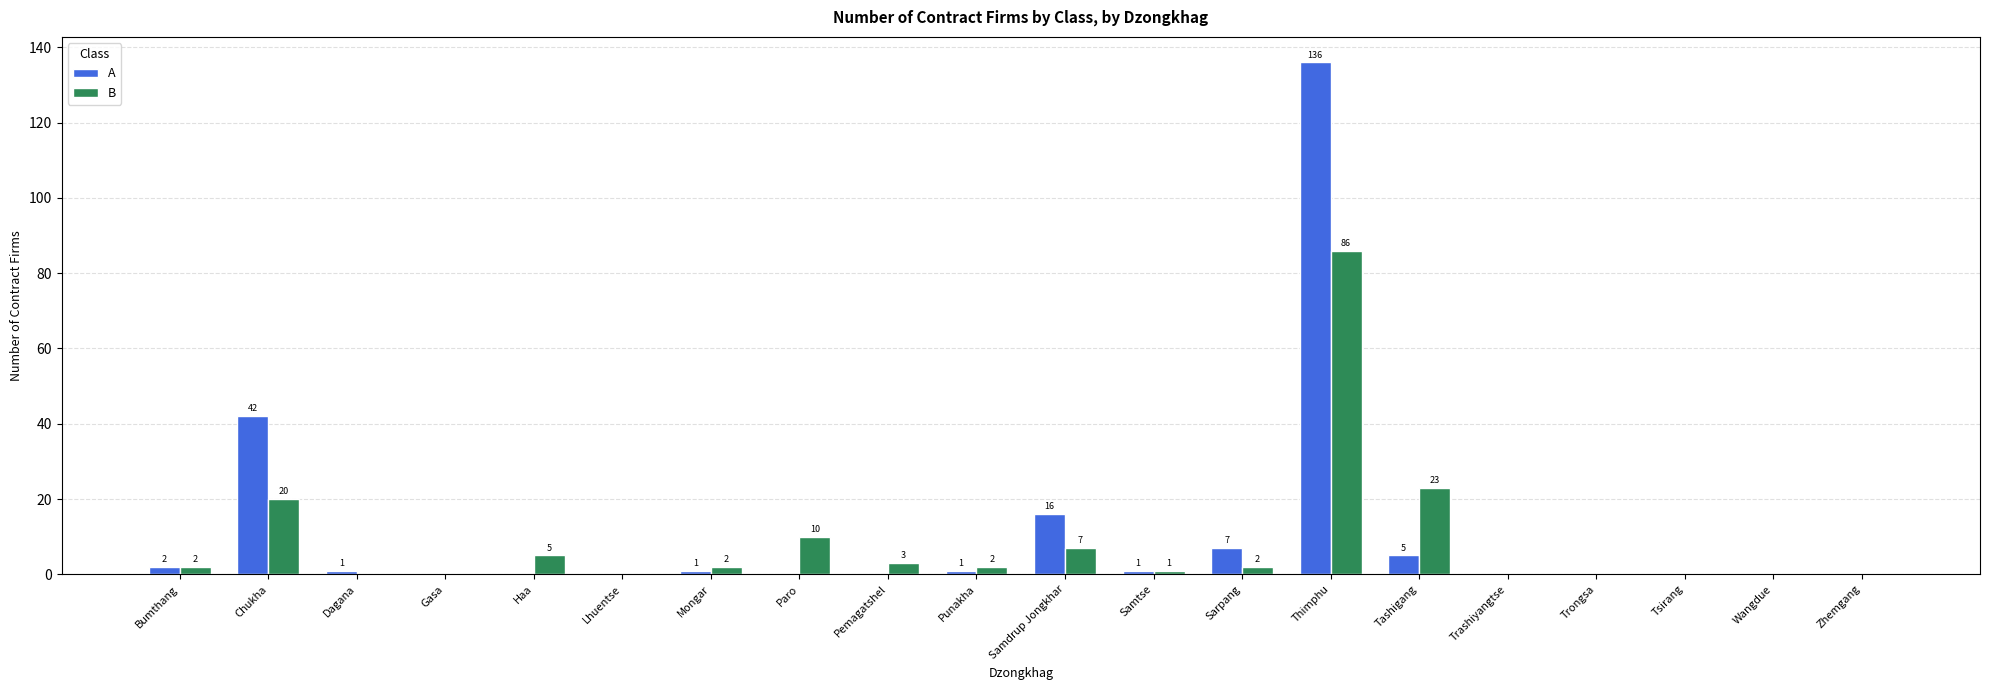

What is the maximum value for B?

86